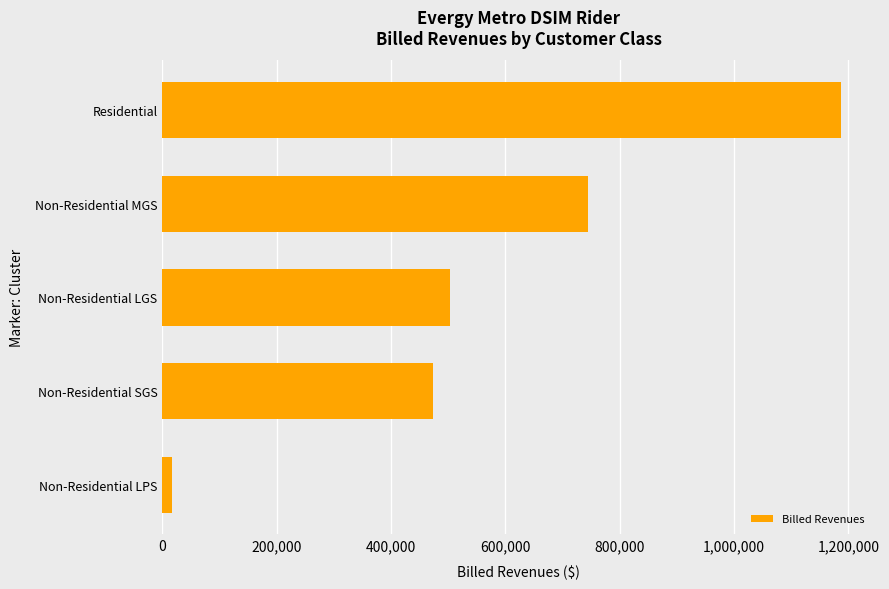

At which label is the value closest to 601758?

Non-Residential LGS